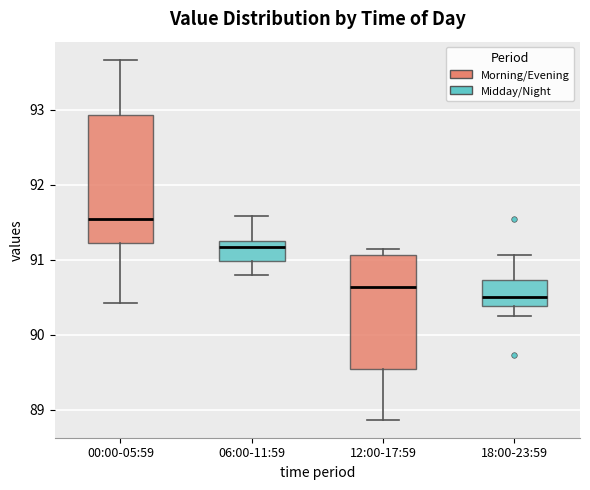

Reading left to right, transcribe this box plot: for each box, give where its median line is, the range the box spans, and where its two whiskers end, as read against the y-axis. The values are not printed on the chart, so give them approximately, as read against the axis.

00:00-05:59: median 91.5, box 91.2 to 92.9, whiskers 90.4 to 93.7
06:00-11:59: median 91.2, box 91.0 to 91.3, whiskers 90.8 to 91.6
12:00-17:59: median 90.6, box 89.5 to 91.1, whiskers 88.9 to 91.2
18:00-23:59: median 90.5, box 90.4 to 90.7, whiskers 90.3 to 91.1